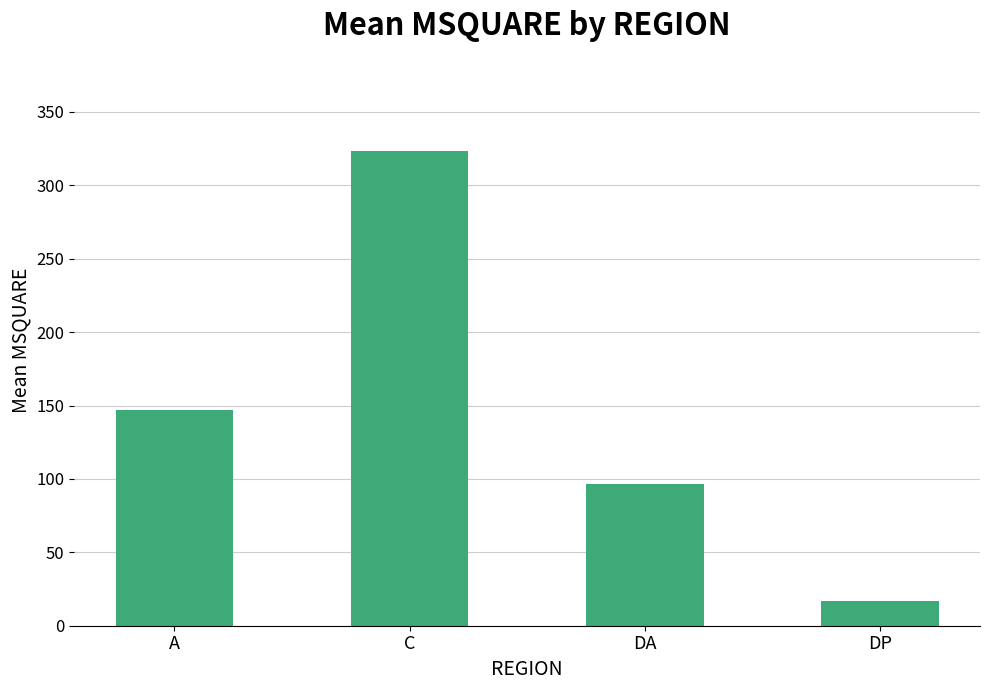

List the labels in order of value, smallest first.

DP, DA, A, C